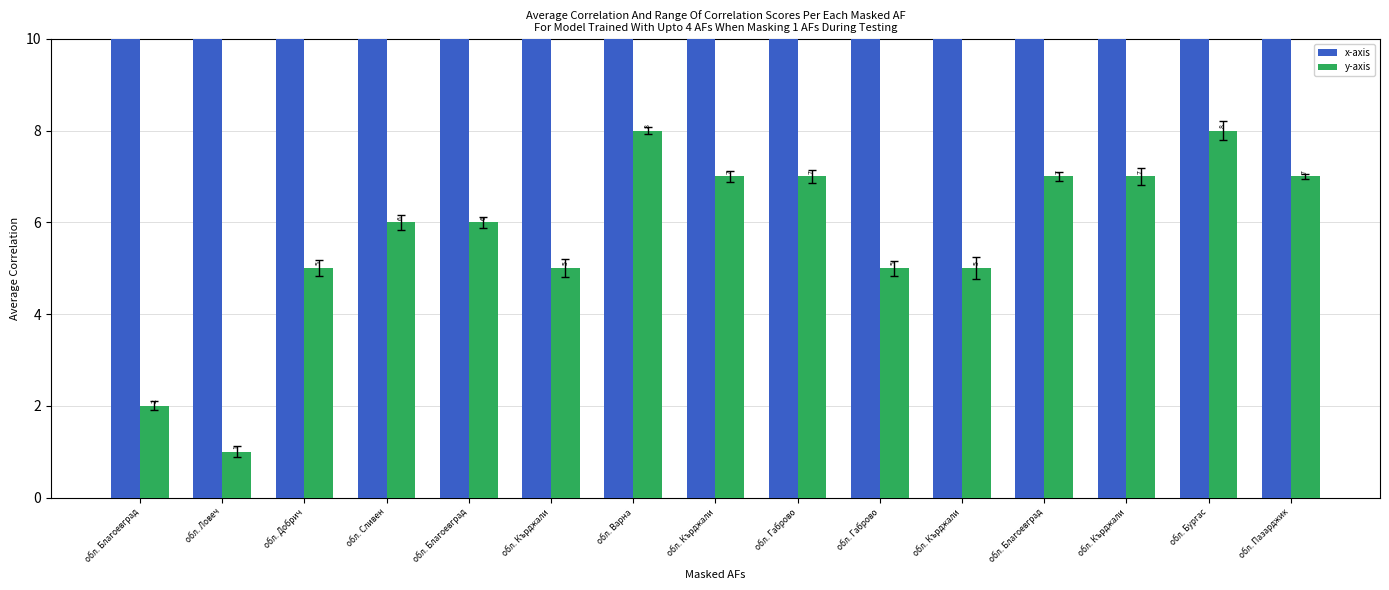

What value does the y-axis series have at обл. Кърджали?

5